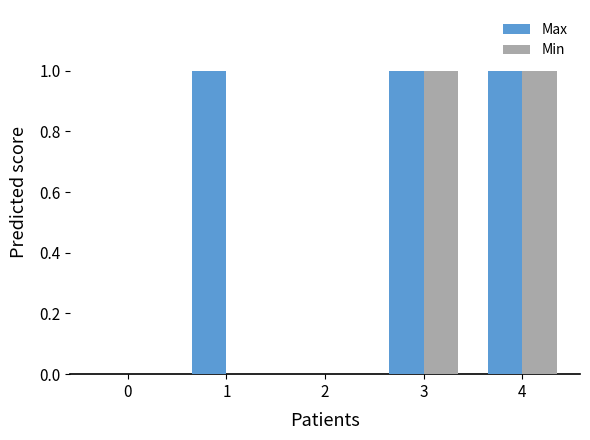

Which series has the largest total across all categories?

Max